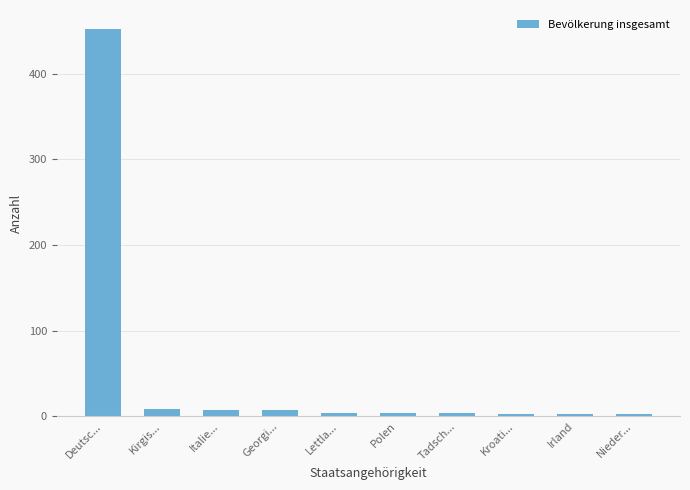

Where does the data first go above 4?

Deutsc...